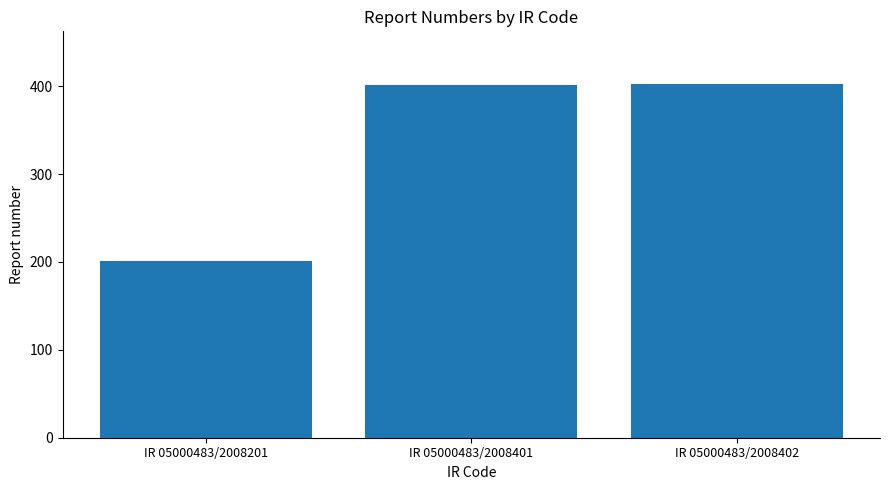

Which label corresponds to the smallest value in the chart?

IR 05000483/2008201